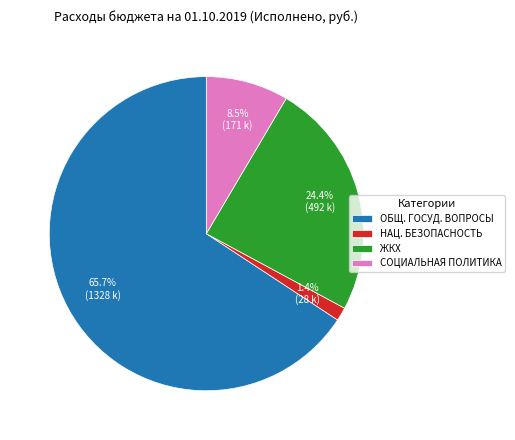

What is the largest slice in the pie chart?

ОБЩ. ГОСУД. ВОПРОСЫ